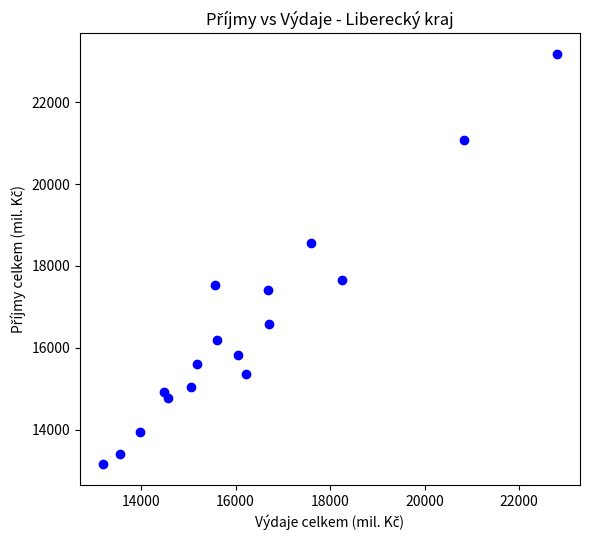

What is the range of Y values (max minus min)?

10023.3